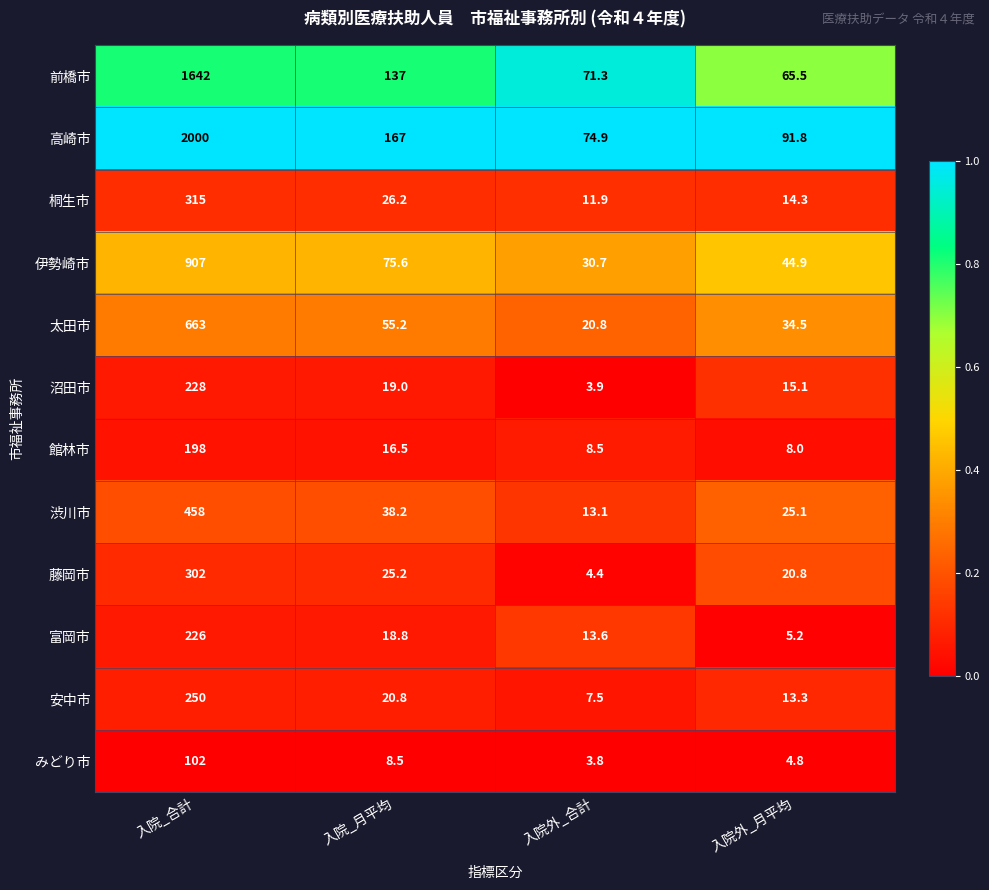

List the series in order of their peak value, lowest first.

みどり市, 館林市, 富岡市, 沼田市, 安中市, 藤岡市, 桐生市, 渋川市, 太田市, 伊勢崎市, 前橋市, 高崎市